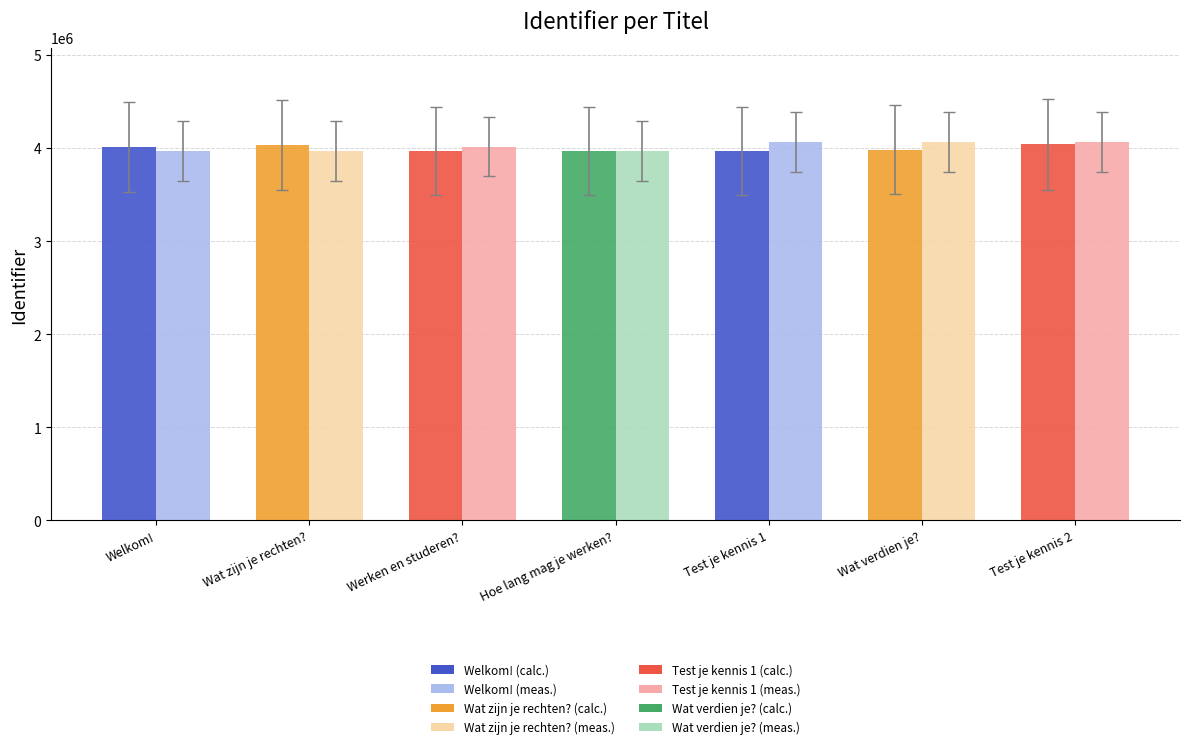

Count the number of categories in the chart.

7